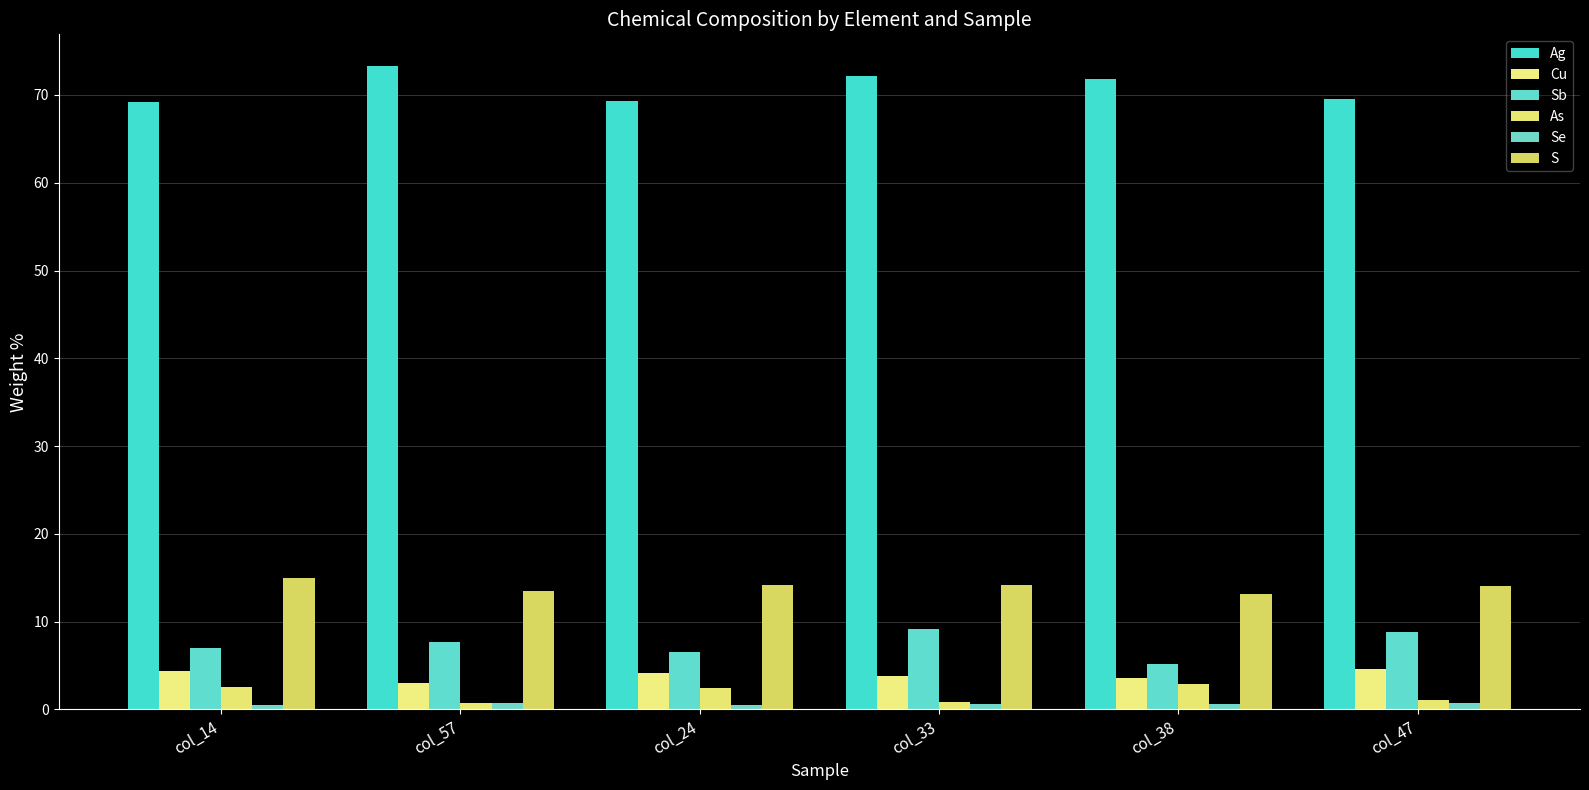

Reading right to left, transcribe all the data shown in this chart.

Ag: col_47=69.6	col_38=71.8	col_33=72.2	col_24=69.3	col_57=73.2	col_14=69.2
Cu: col_47=4.7	col_38=3.6	col_33=3.8	col_24=4.2	col_57=3.0	col_14=4.3
Sb: col_47=8.9	col_38=5.2	col_33=9.2	col_24=6.5	col_57=7.7	col_14=7.0
As: col_47=1.1	col_38=2.9	col_33=0.9	col_24=2.4	col_57=0.7	col_14=2.6
Se: col_47=0.7	col_38=0.6	col_33=0.6	col_24=0.5	col_57=0.8	col_14=0.5
S: col_47=14.0	col_38=13.2	col_33=14.2	col_24=14.2	col_57=13.5	col_14=15.0